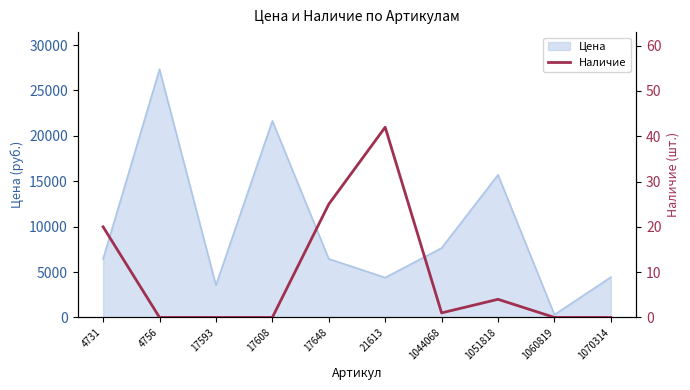

At which label is Цена closest to 13814?

1051818